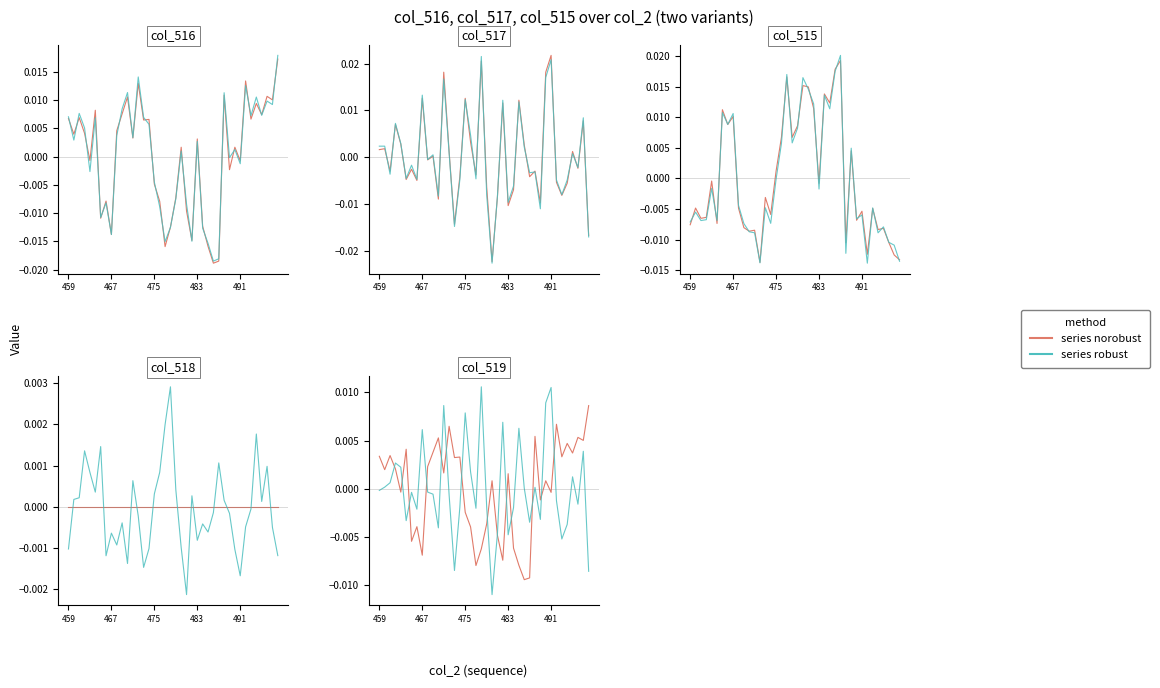

Does the chart have visible grid lines?

No